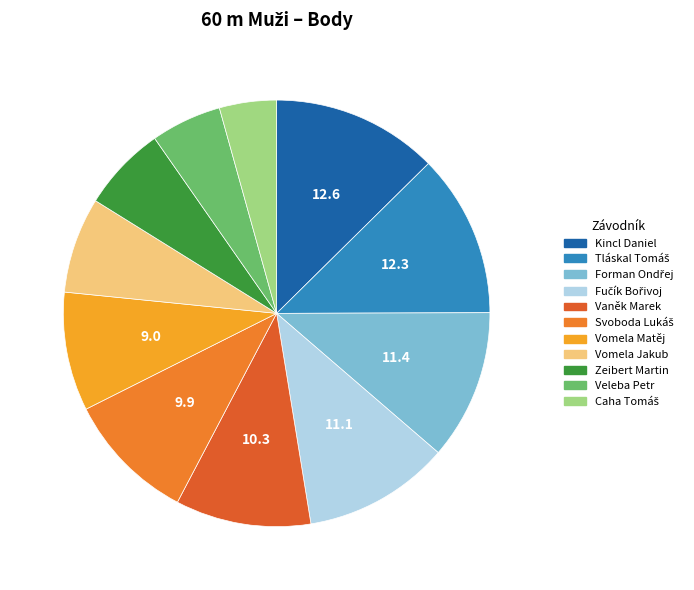

To the nearest percent, what is the average slice percentage?

9%